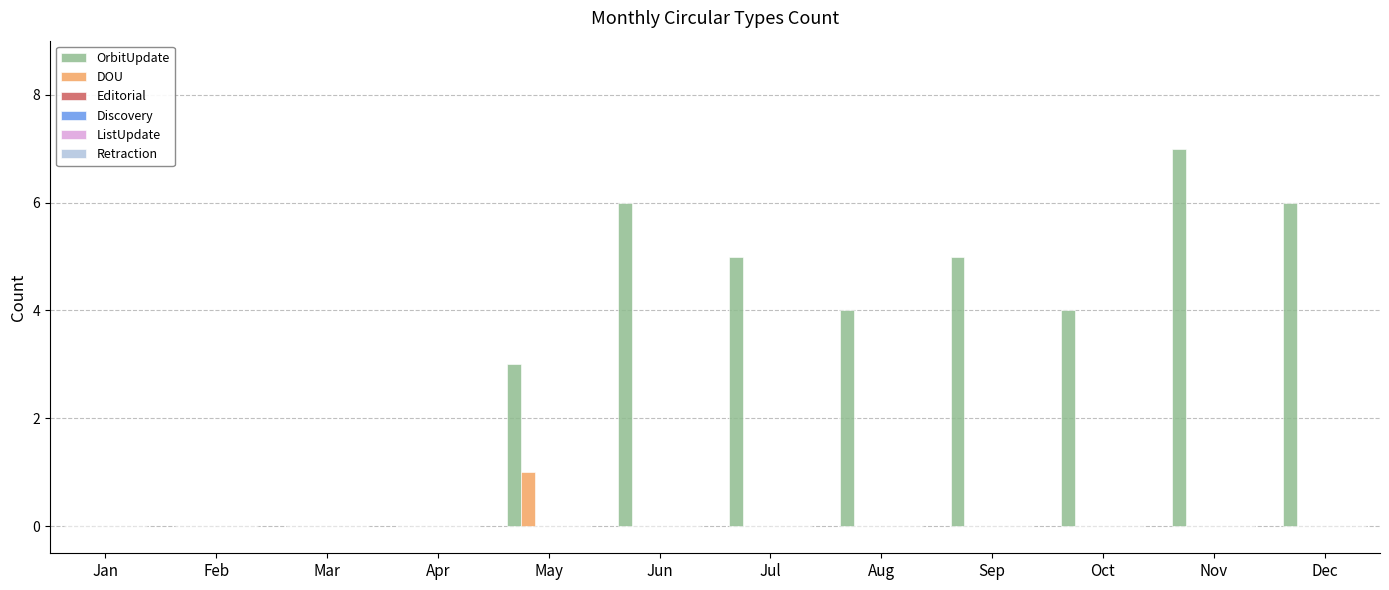

Is the value of DOU at Mar greater than the value of OrbitUpdate at Sep?

No